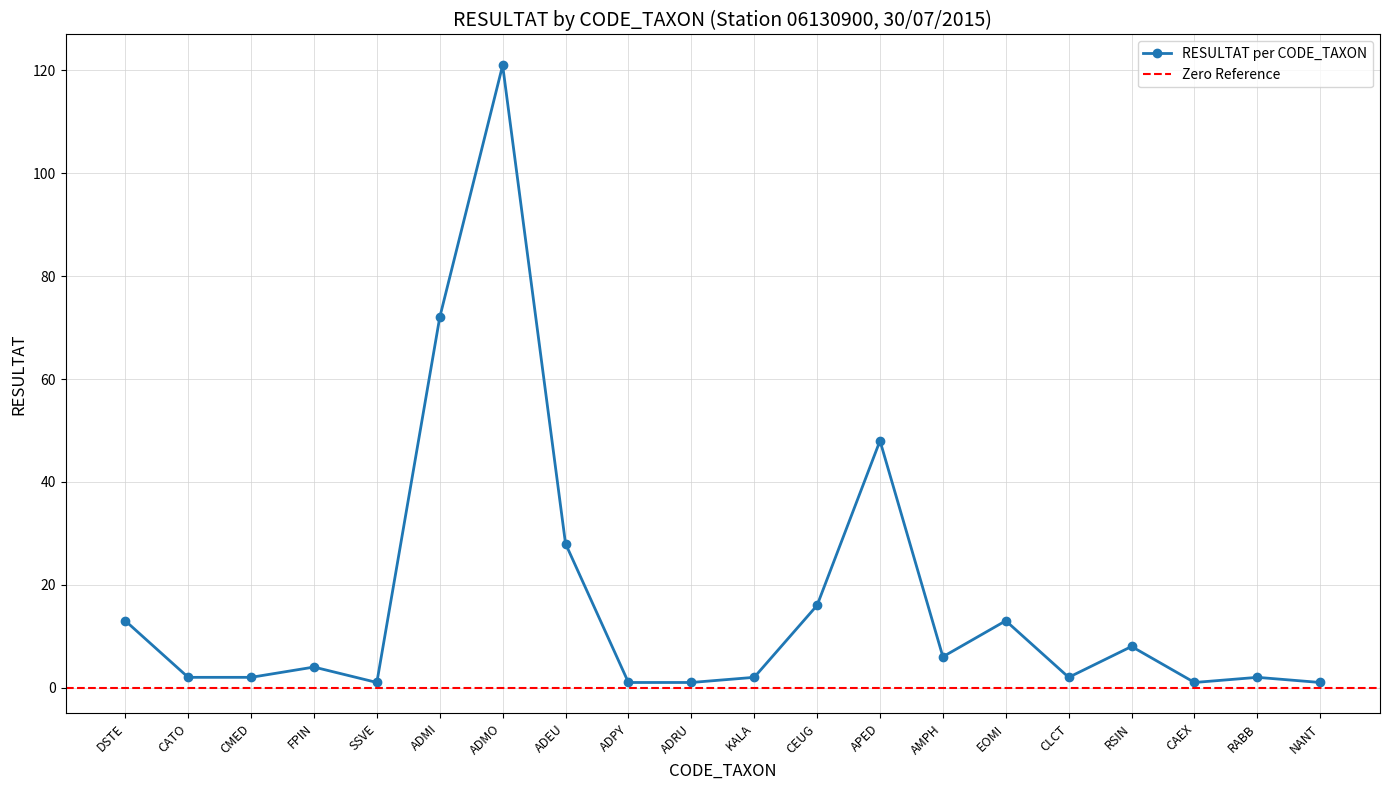

What is the difference between the second highest and minimum values?

71